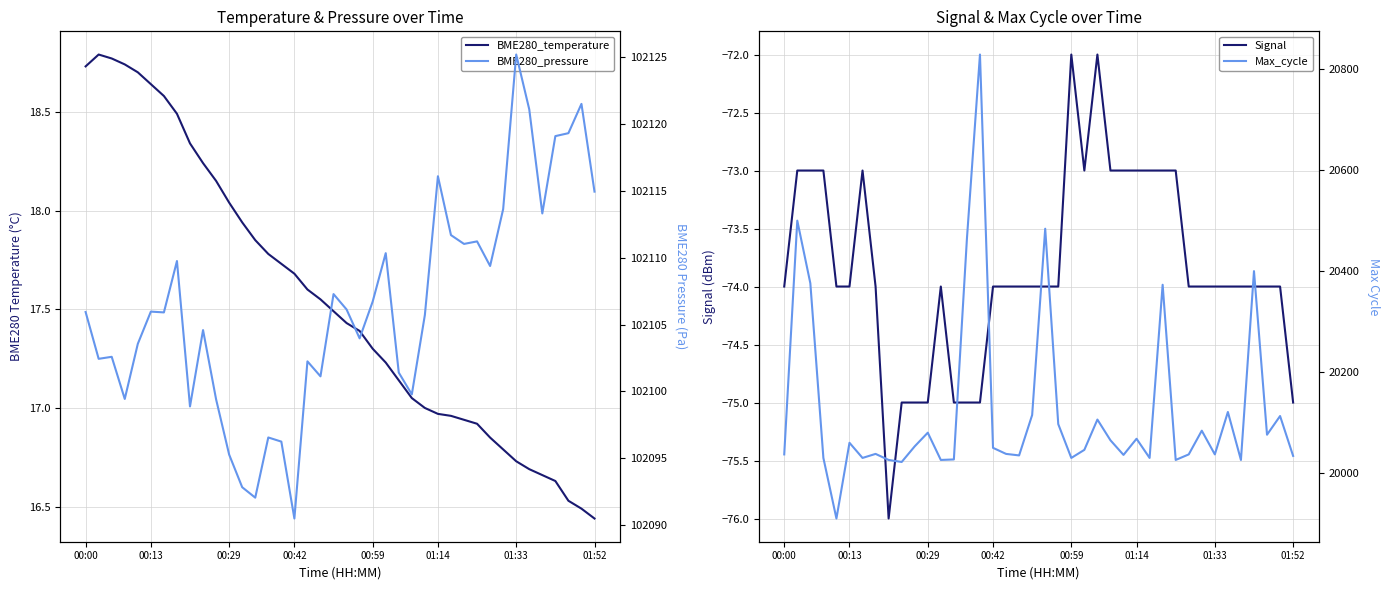

Reading right to left, transcribe all the data shown in this chart.

BME280_temperature: 16.4	16.5	16.5	16.6	16.7	16.7	16.7	16.8	16.9	16.9	16.9	17.0	17.0	17.0	17.1	17.1	17.2	17.3	17.4	17.4	17.5	17.6	17.6	17.7	17.7	17.8	17.9	17.9	18.0	18.1	18.2	18.3	18.5	18.6	18.6	18.7	18.7	18.8	18.8	18.7
Signal: -75.0	-74.0	-74.0	-74.0	-74.0	-74.0	-74.0	-74.0	-74.0	-73.0	-73.0	-73.0	-73.0	-73.0	-73.0	-72.0	-73.0	-72.0	-74.0	-74.0	-74.0	-74.0	-74.0	-74.0	-75.0	-75.0	-75.0	-74.0	-75.0	-75.0	-75.0	-76.0	-74.0	-73.0	-74.0	-74.0	-73.0	-73.0	-73.0	-74.0
BME280_pressure: 102114.9	102121.5	102119.3	102119.1	102113.3	102121.1	102125.2	102113.6	102109.4	102111.2	102111.0	102111.7	102116.1	102105.7	102099.8	102101.4	102110.3	102106.7	102104.0	102106.1	102107.3	102101.1	102102.2	102090.5	102096.2	102096.6	102092.1	102092.8	102095.3	102099.4	102104.6	102098.9	102109.8	102105.9	102106.0	102103.6	102099.4	102102.6	102102.4	102105.9
Max_cycle: 20033.0	20112.0	20075.0	20399.0	20025.0	20120.0	20036.0	20083.0	20036.0	20025.0	20372.0	20029.0	20067.0	20035.0	20064.0	20105.0	20045.0	20029.0	20096.0	20483.0	20114.0	20034.0	20037.0	20049.0	20828.0	20463.0	20026.0	20025.0	20079.0	20052.0	20021.0	20025.0	20037.0	20029.0	20059.0	19909.0	20029.0	20375.0	20499.0	20036.0